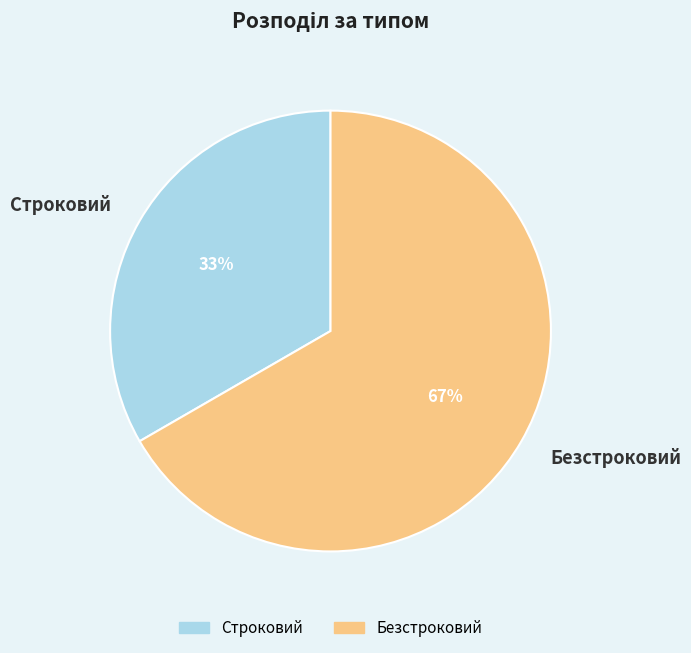

To the nearest percent, what is the combined percentage of Безстроковий and Строковий?

100%